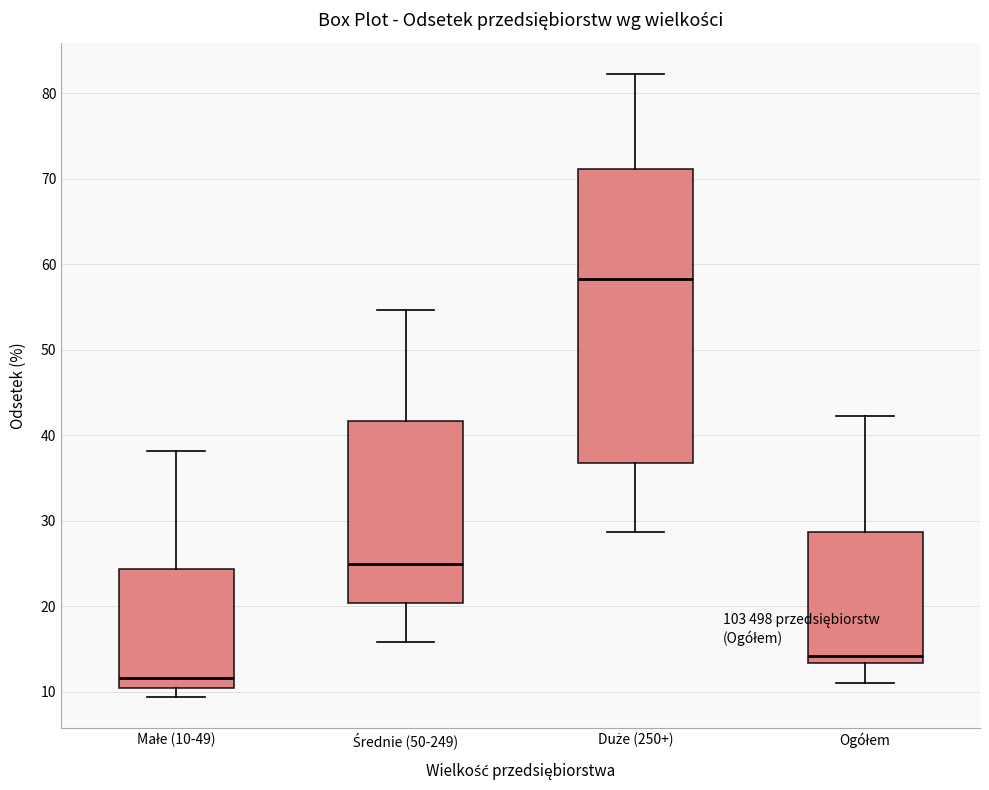

Where does the lower whisker of the box for Duże (250+) end on the y-axis? The values are not printed on the chart, so give them approximately, as read against the axis.

29